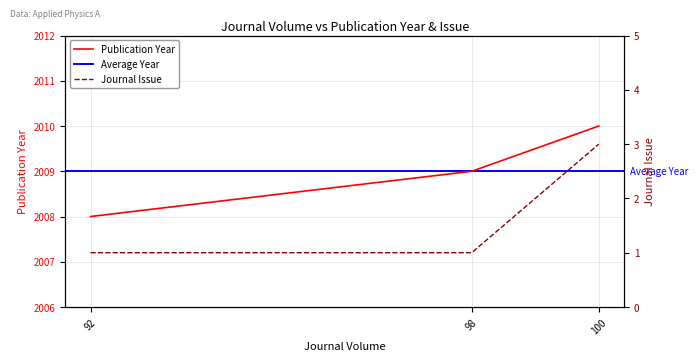

Between 98 and 92, which is larger?

98